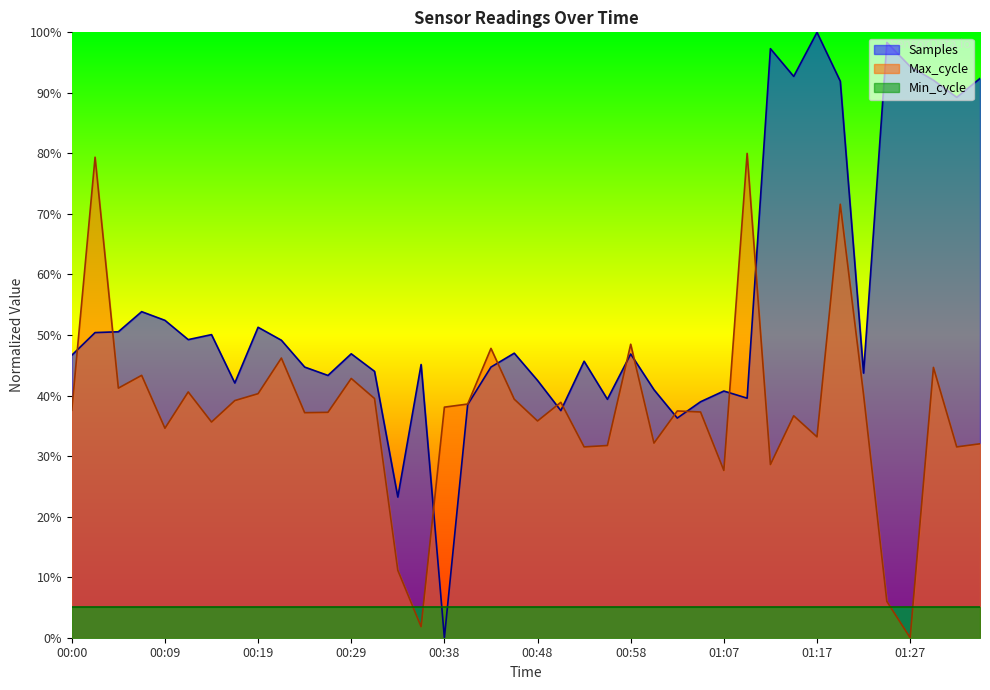

How many lines are shown in the chart?

3